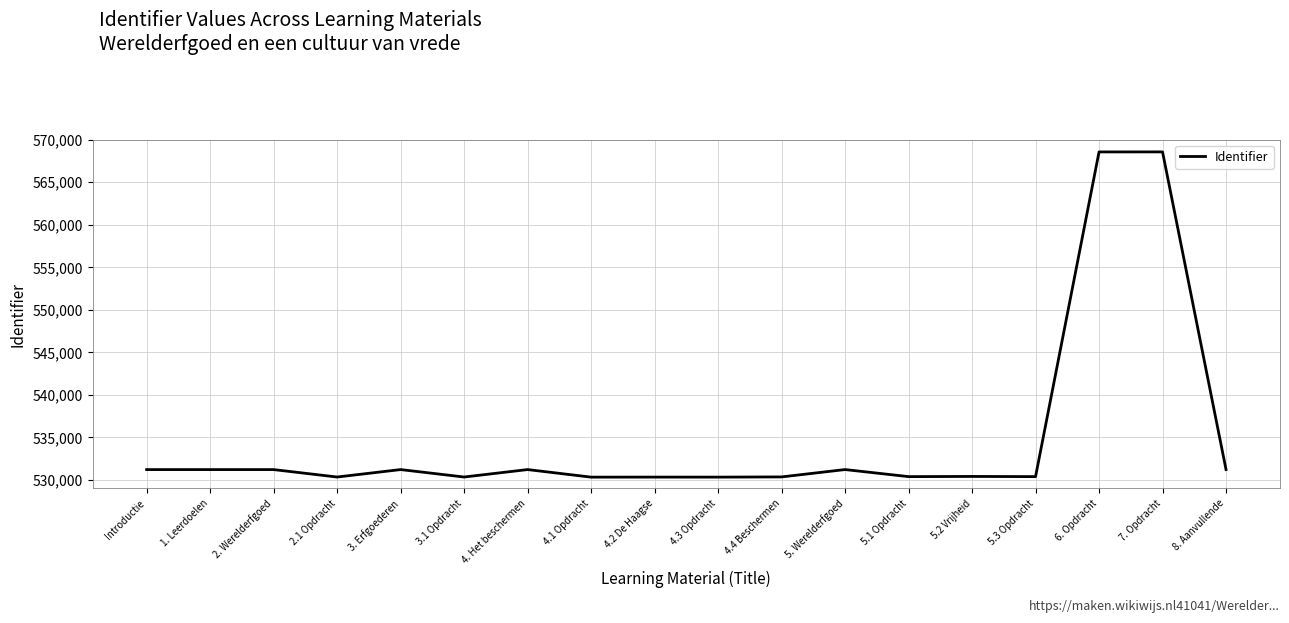

True or false: the data shows 877052 at 4.3 Opdracht.

False